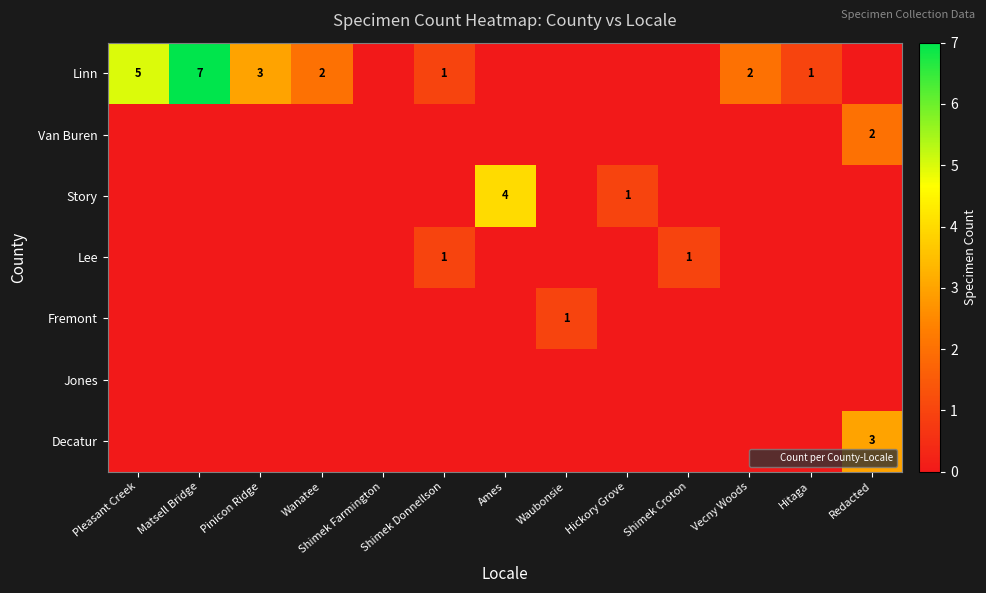

What is the sum of the Linn values at Redacted and Pinicon Ridge?

3